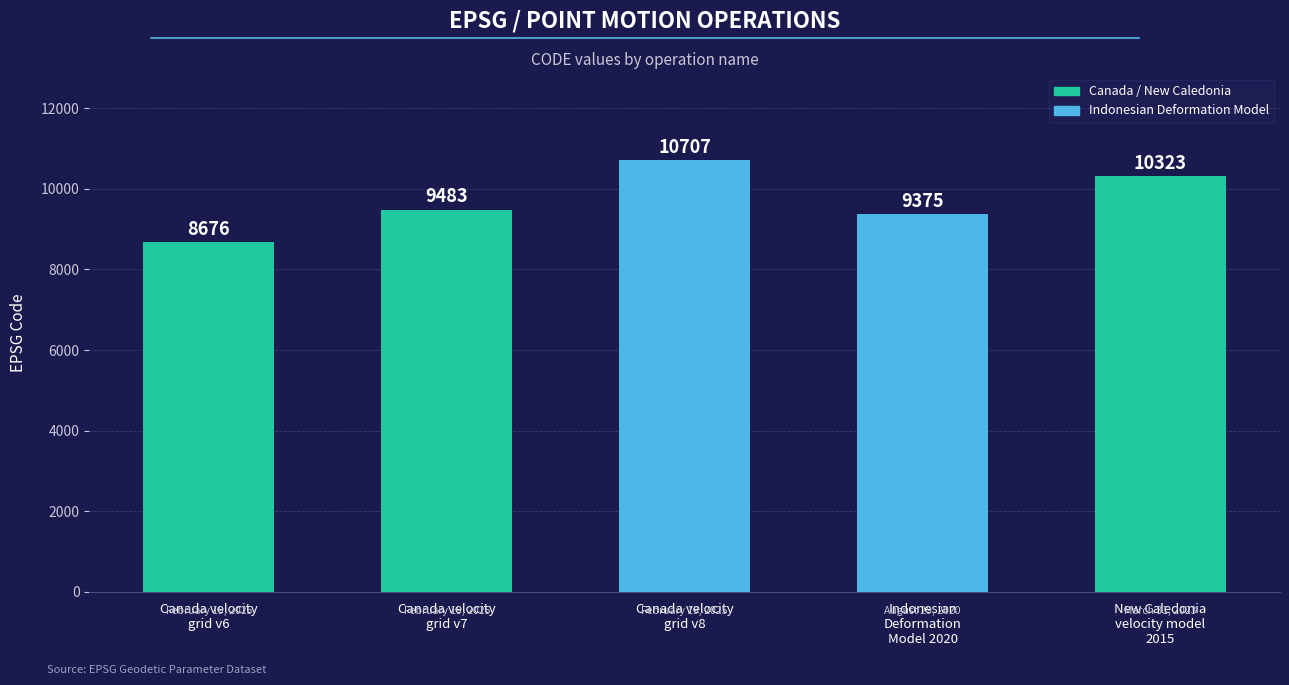

What is the label of the 1st bar from the right?

New Caledonia
velocity model
2015